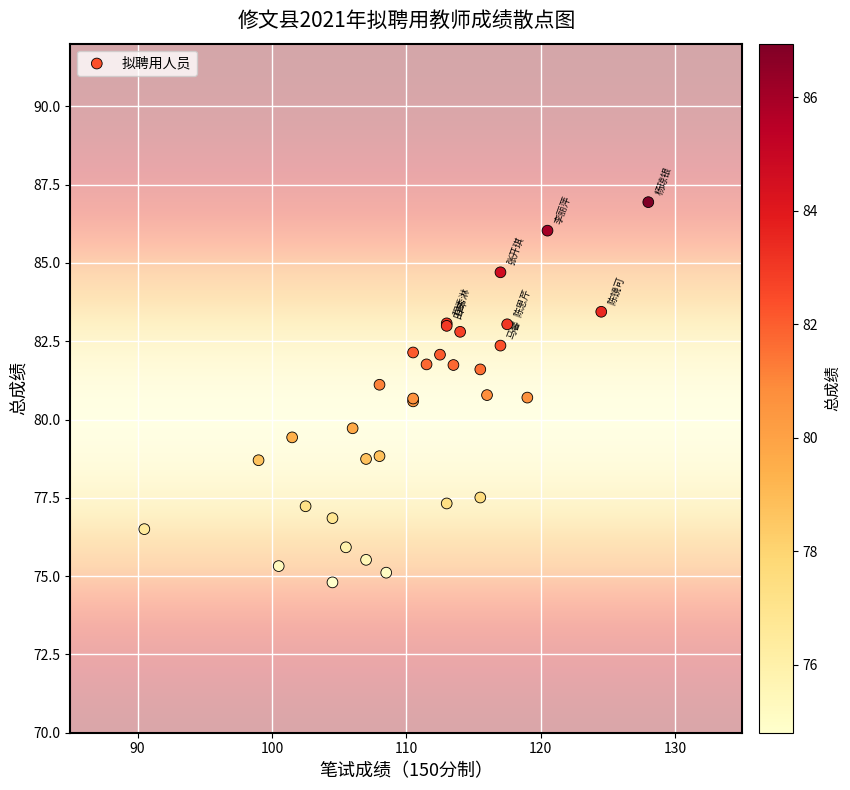

What Y value in the scatter plot is closest to 80?

79.7